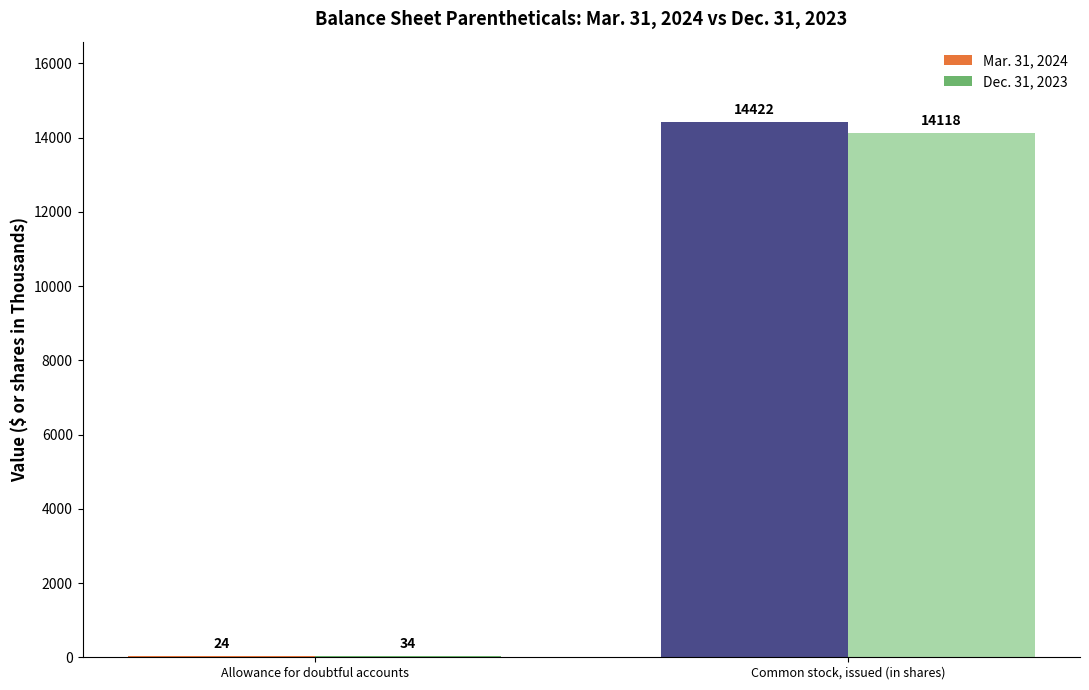

The Dec. 31, 2023 series shows 14118 at Common stock, issued (in shares). True or false?

True